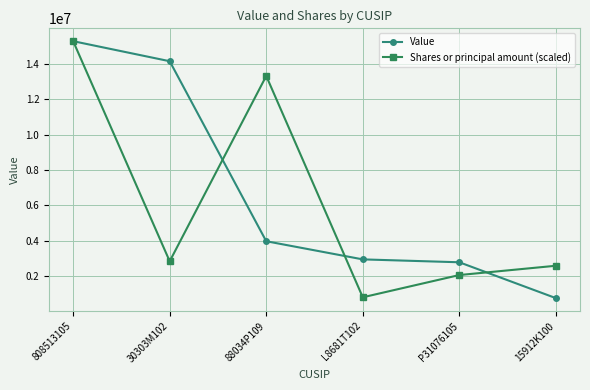

True or false: Value and Shares or principal amount (scaled) cross at least once.

True